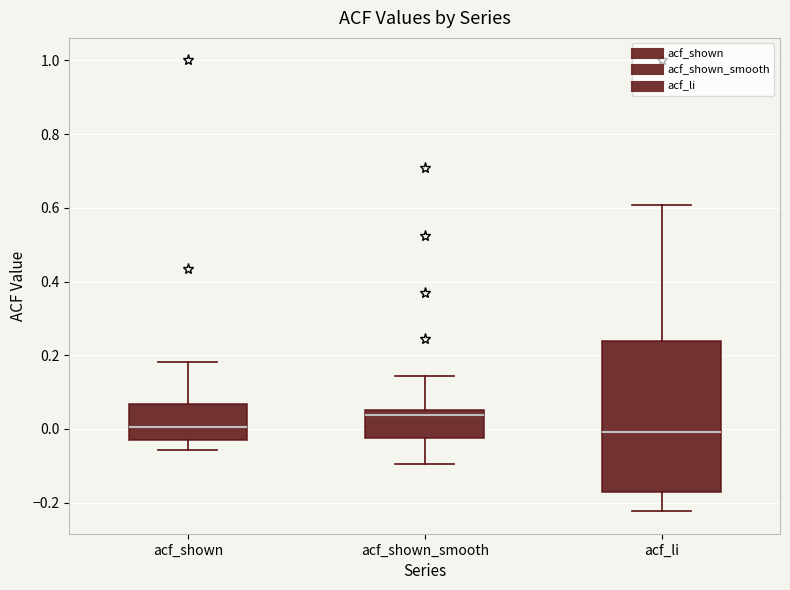

Which box has the highest median line?

acf_shown_smooth